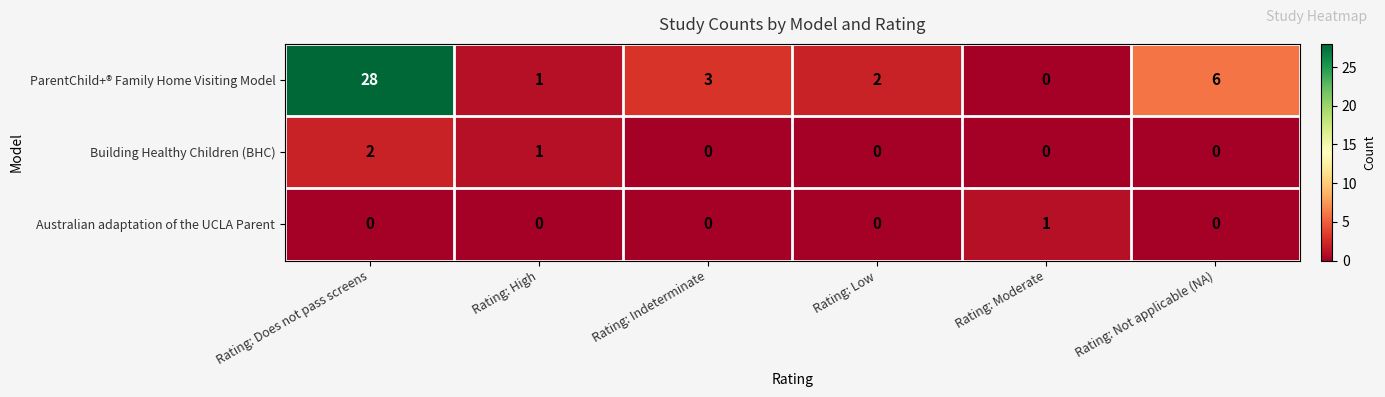

List the series in order of their peak value, lowest first.

Australian adaptation of the UCLA Parent, Building Healthy Children (BHC), ParentChild+® Family Home Visiting Model